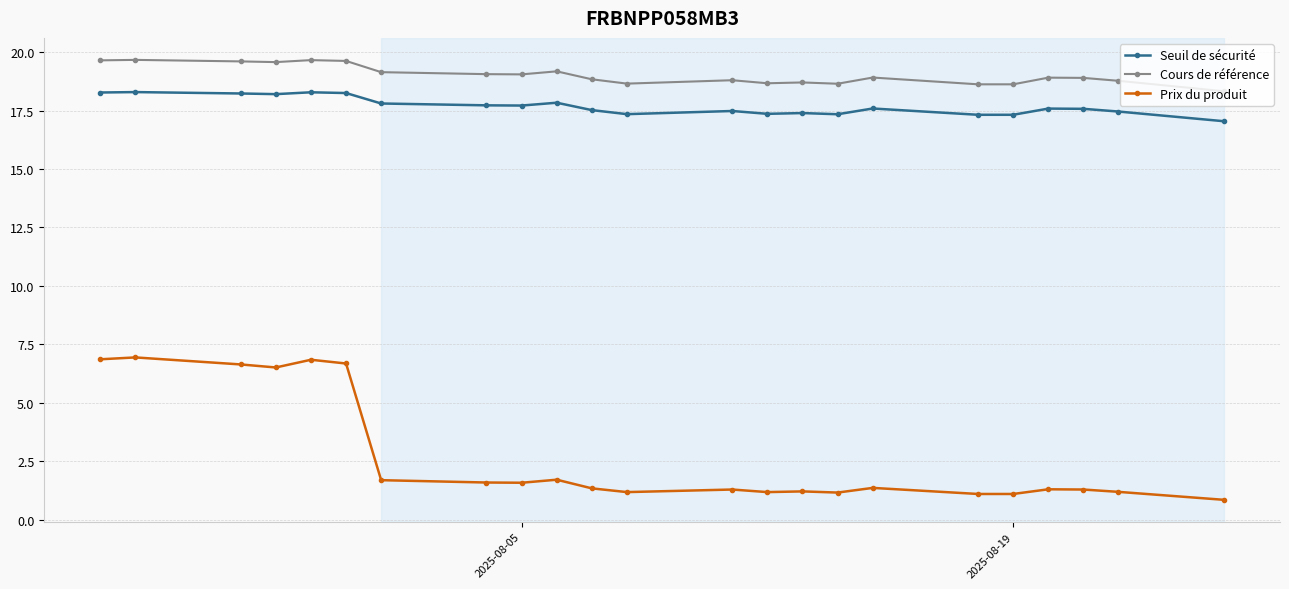

True or false: Seuil de sécurité and Cours de référence intersect in this chart.

False